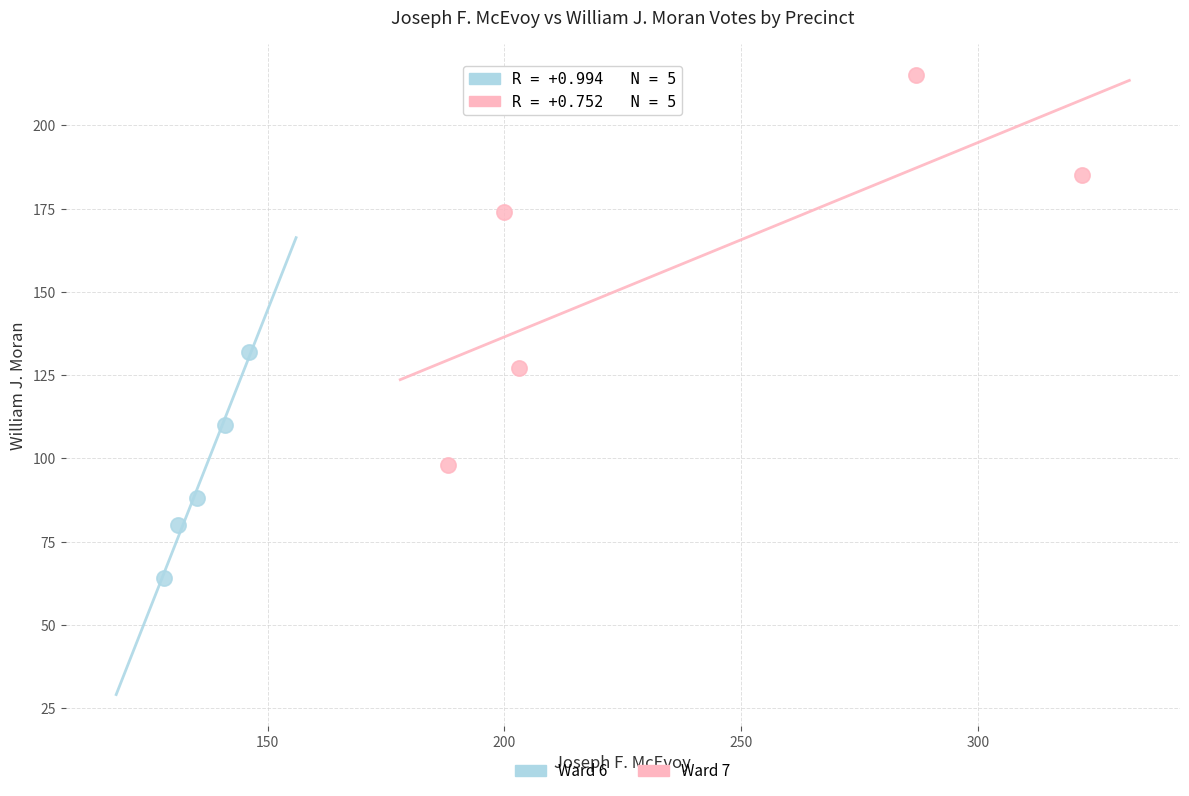

Which series reaches the minimum Y coordinate?

Ward 6